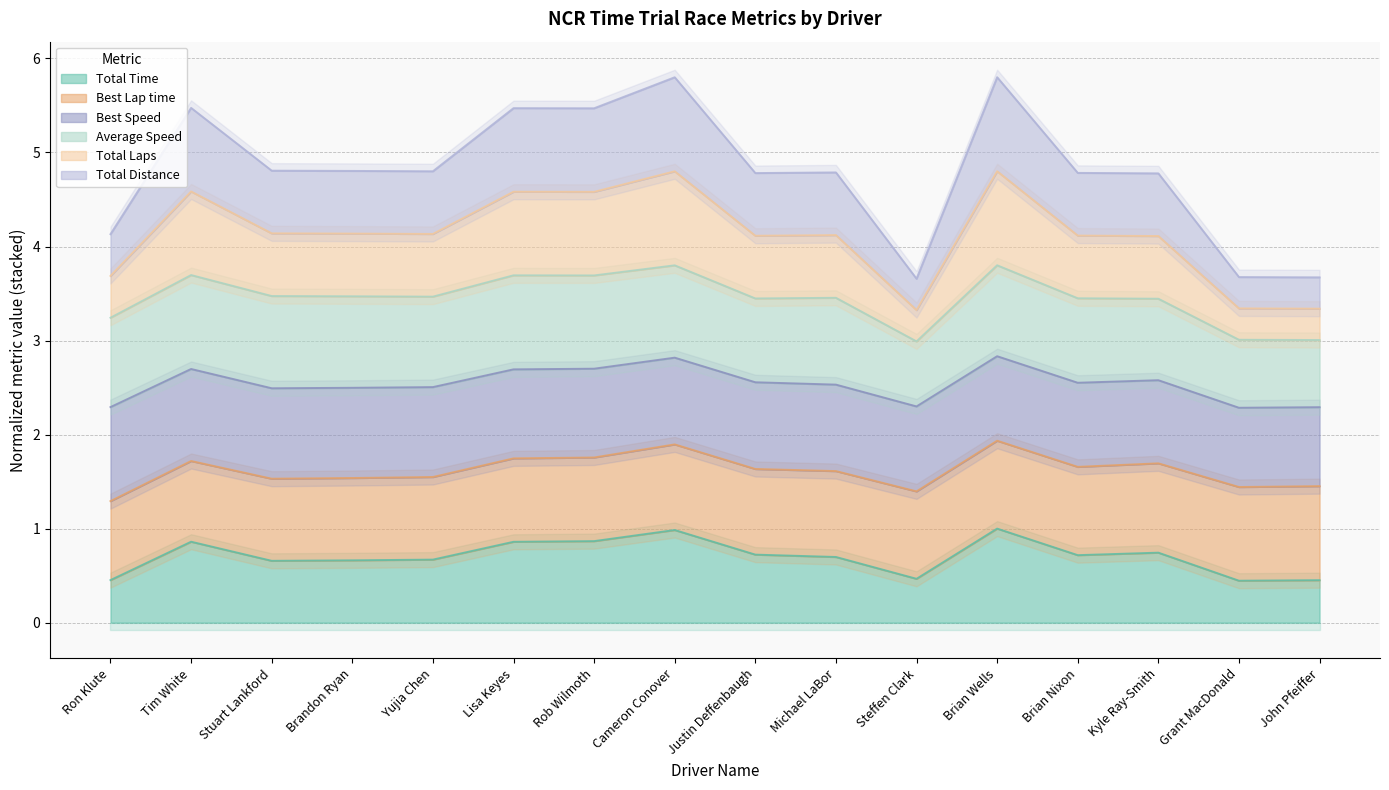

Read the Total Time value at Lisa Keyes.

0.9